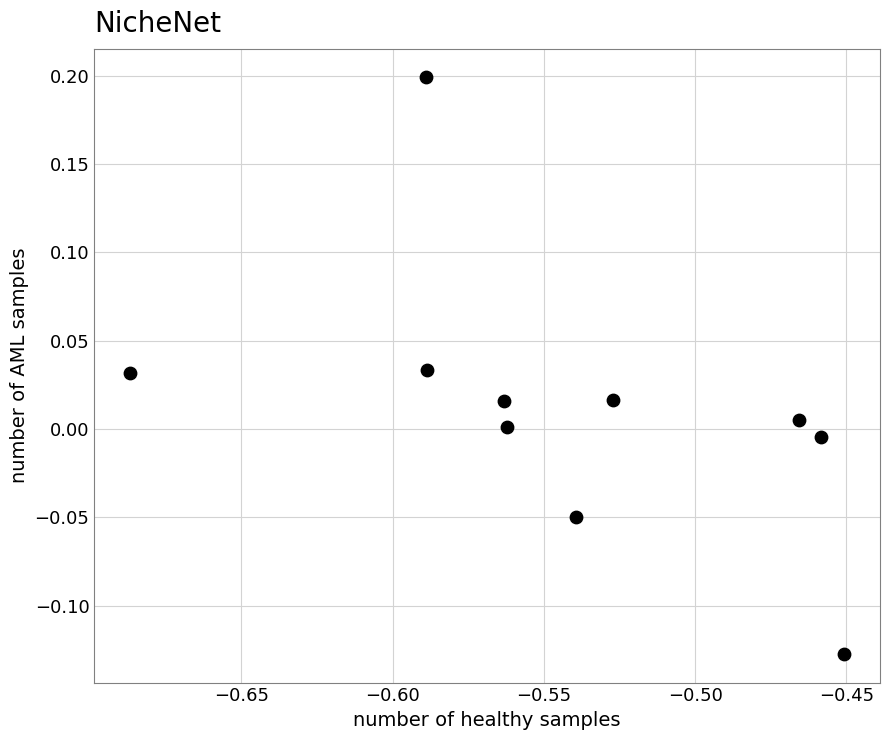

What is the average X value?

-0.5